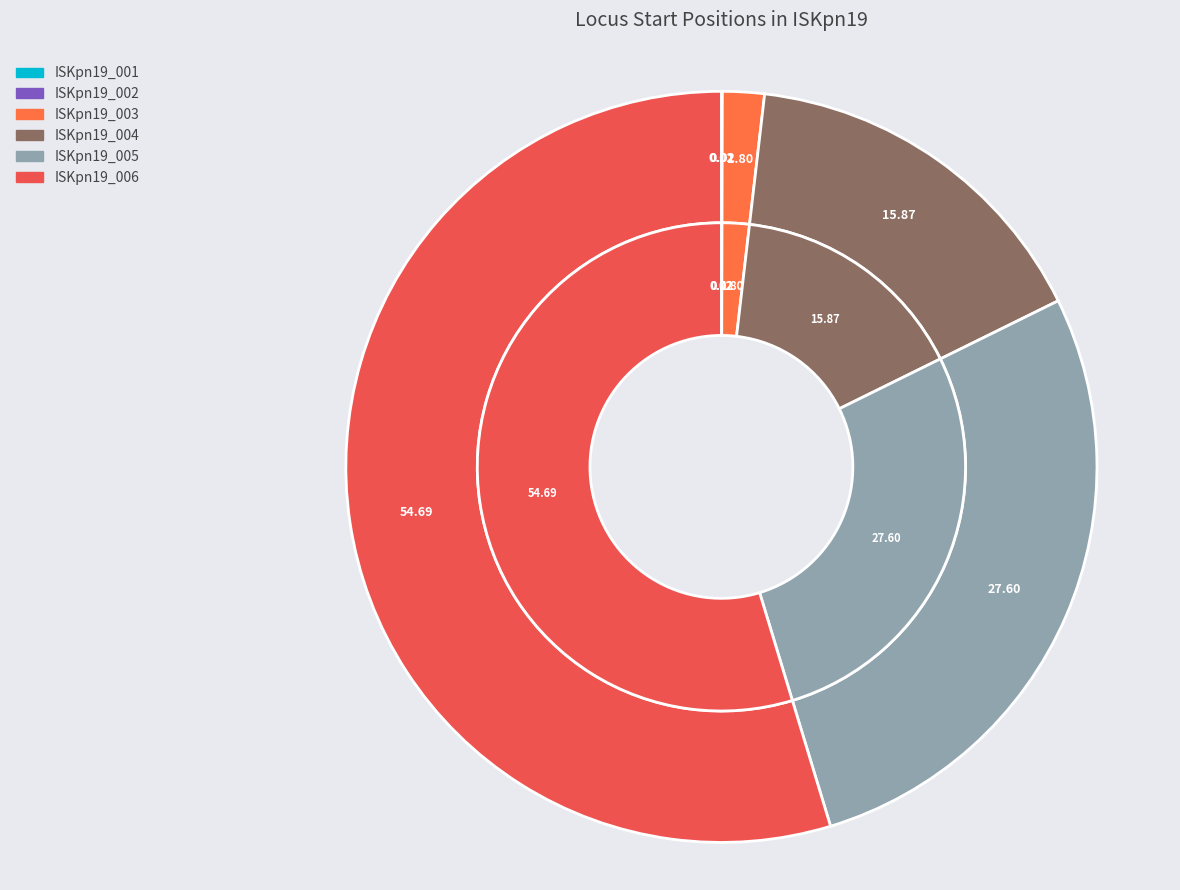

The ISKpn19_001 slice represents 0% of the pie. True or false?

True